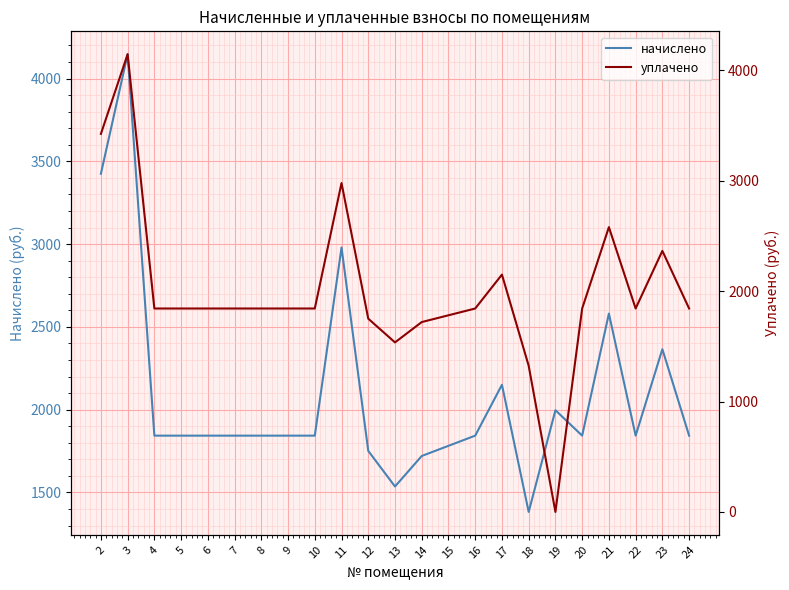

True or false: начислено and уплачено intersect in this chart.

False